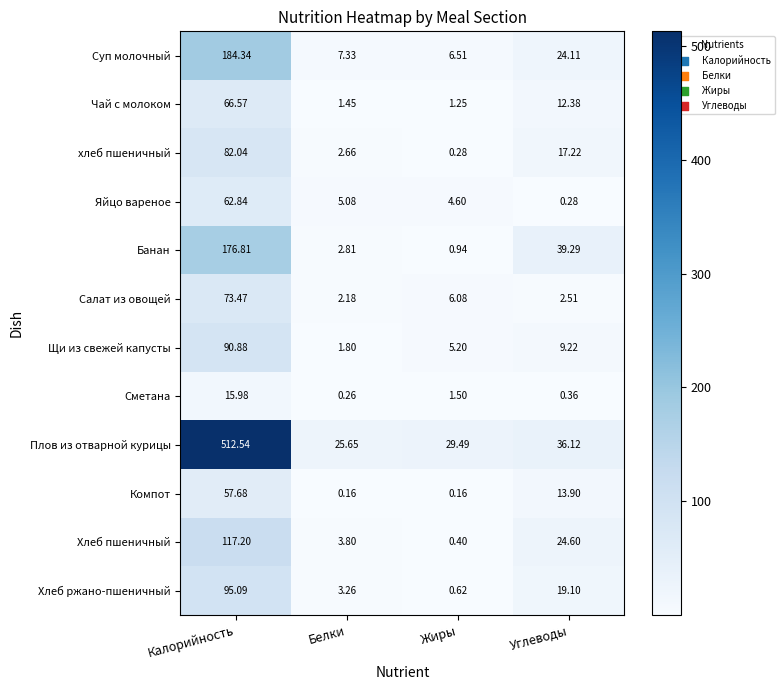

How many distinct data groups are displayed?

12